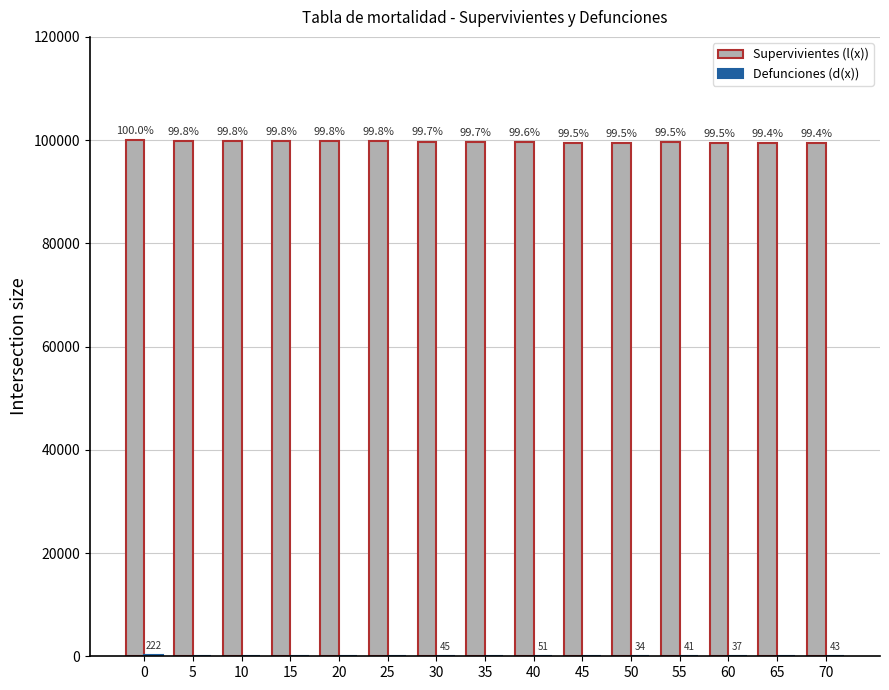

Are the bars grouped side by side (vs. stacked)?

Yes